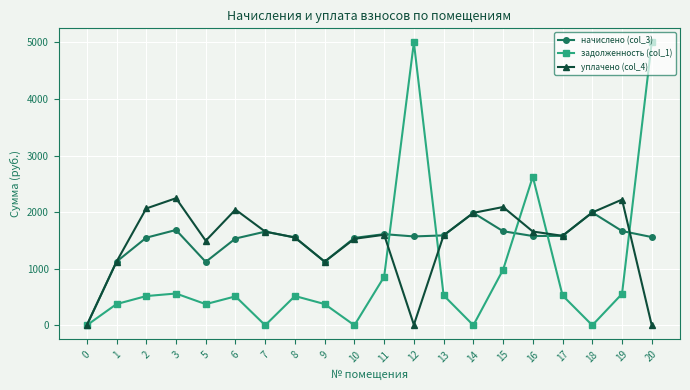

What is the sum of all задолженность (col_1) values?

19309.6